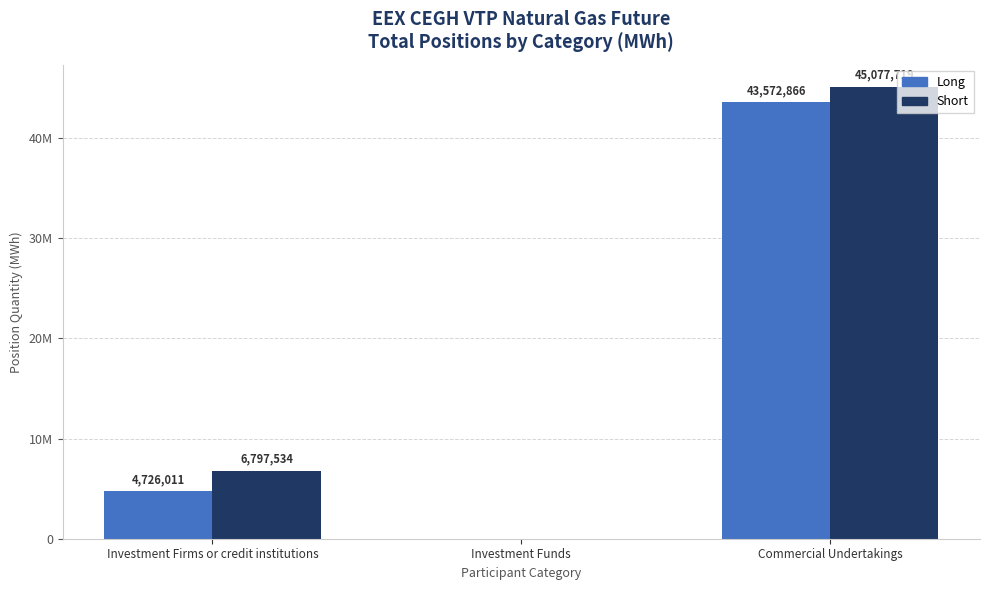

Which series has the widest spread of values?

Short